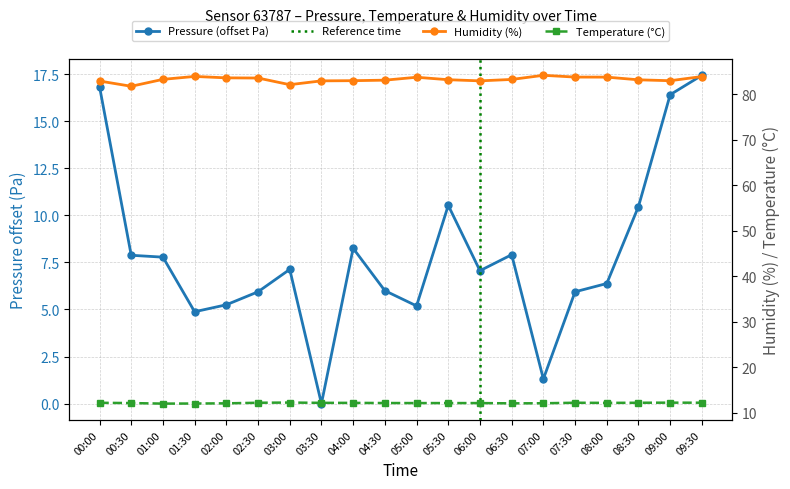

What is the difference between the second highest and second lowest values in the temperature series?

0.2